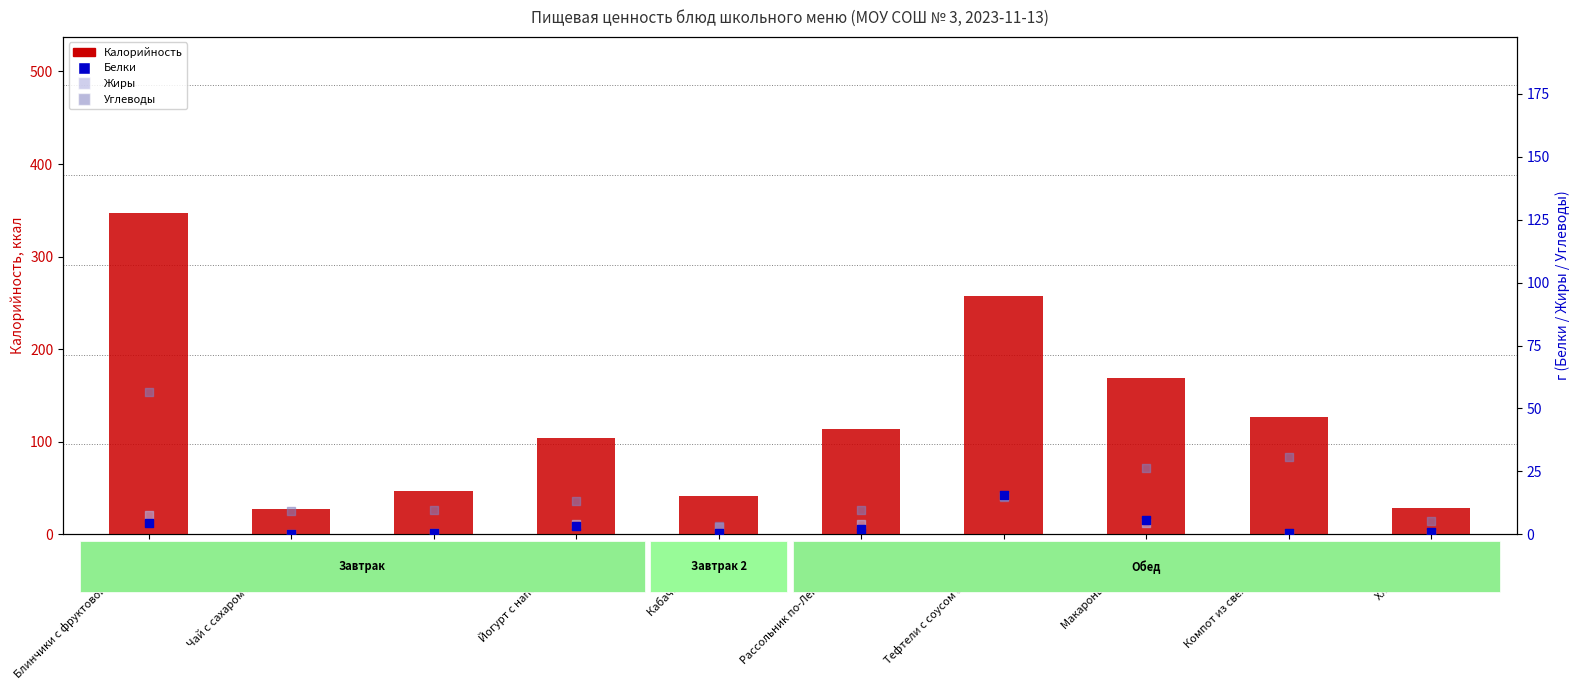

Is the value of Жиры at Макароны отварные greater than the value of Белки at Тефтели с соусом сметанным?

No